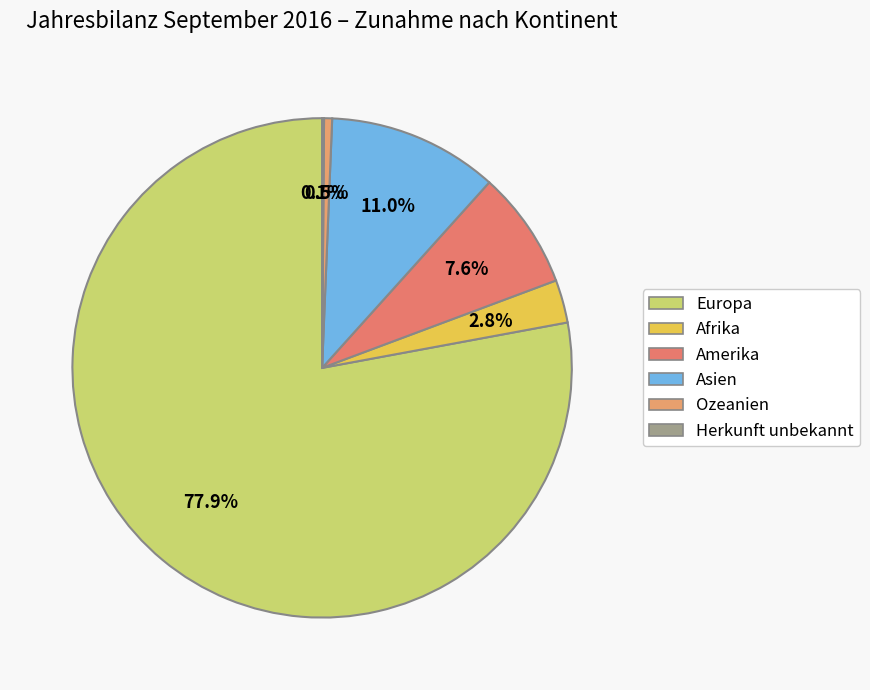

What is the total percentage of Afrika and Ozeanien?

3.3%